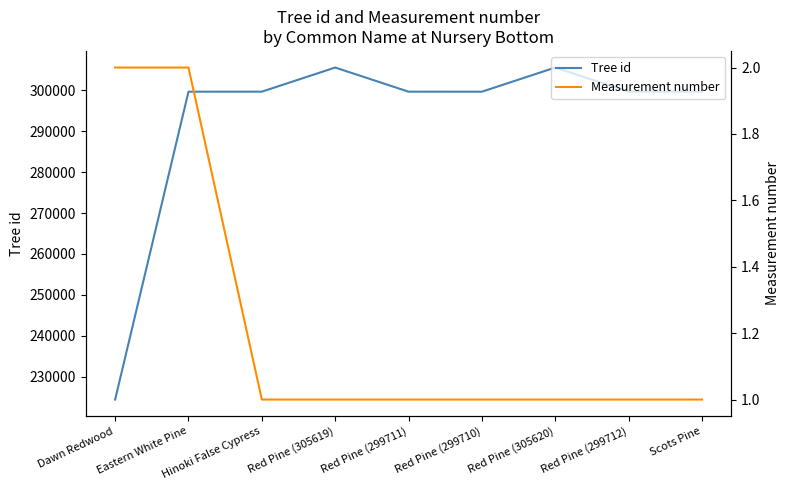

What value does the Tree id series have at Hinoki False Cypress?

299714